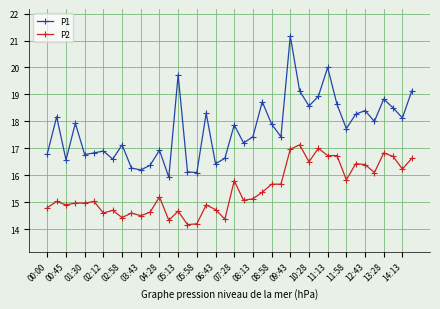

What is the maximum value for P2?

17.1